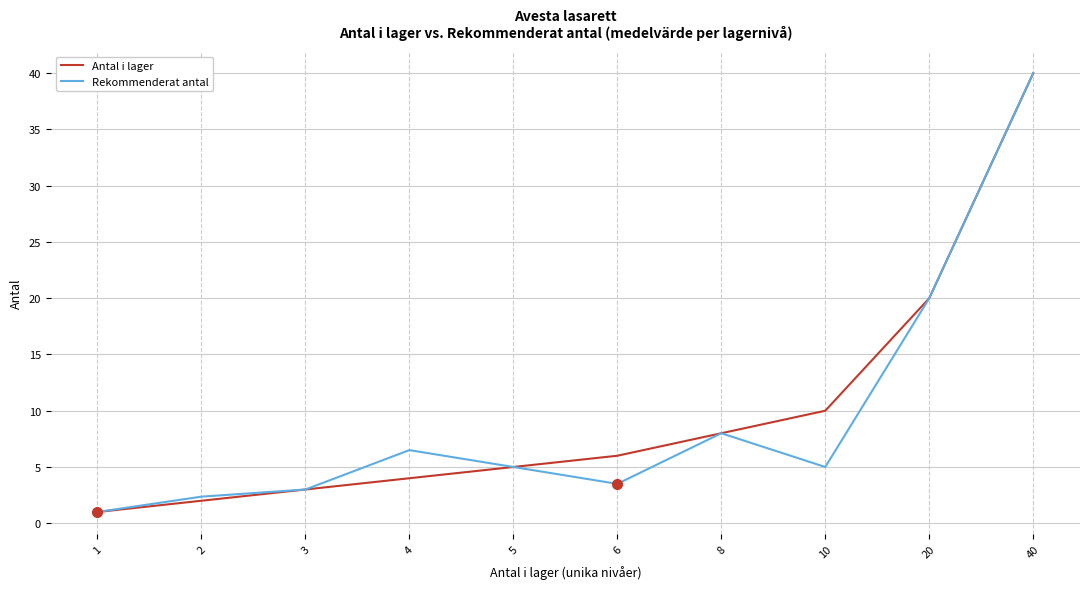

The value of Antal i lager at 4 is 4.0. True or false?

True